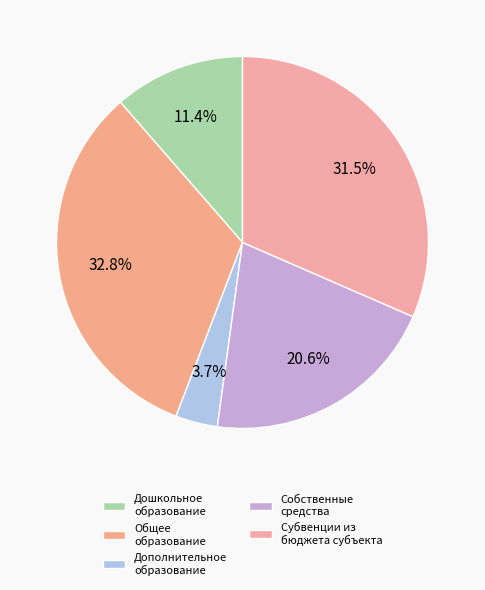

Is it true that Дополнительное образование is 1% of the pie?

False